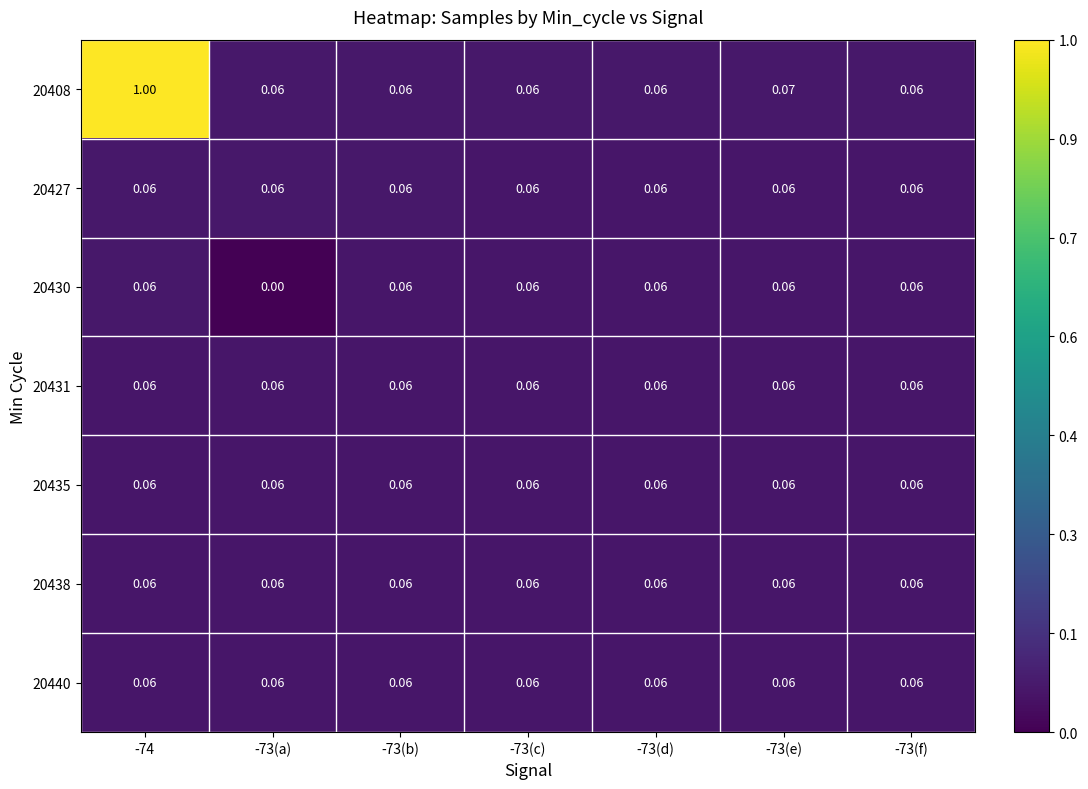

How many data points does each series have?

7